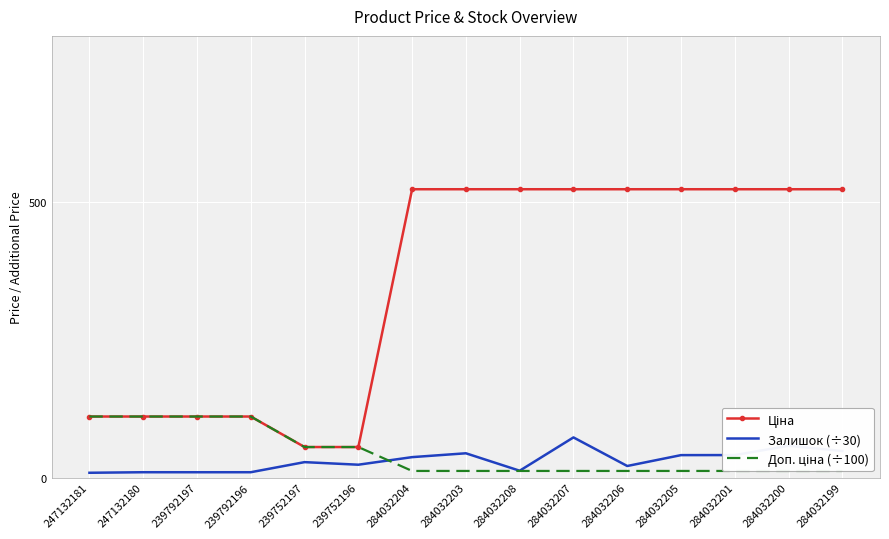

Rank the series at 247132181 from highest to lowest value.

Ціна, Доп. ціна (÷100), Залишок (÷30)